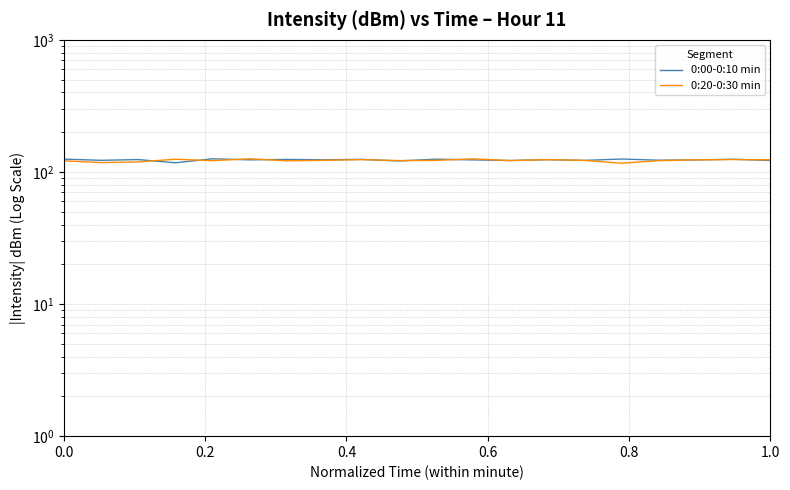

At how many categories does at least one series exceed 124?

11